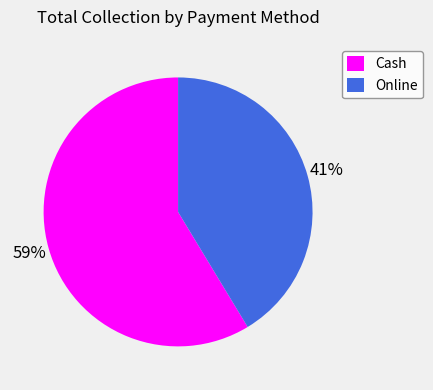

Which slice is the smallest?

Online